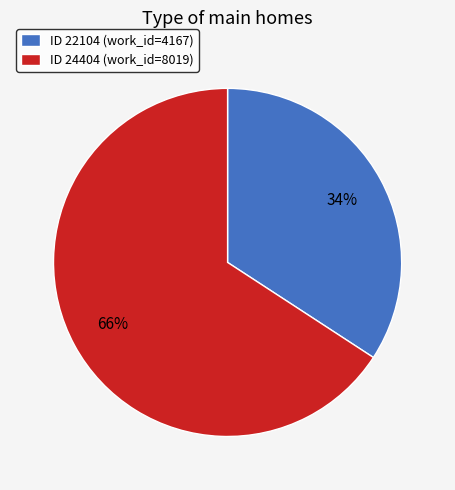

What is the majority slice?

ID 24404 (work_id=8019)